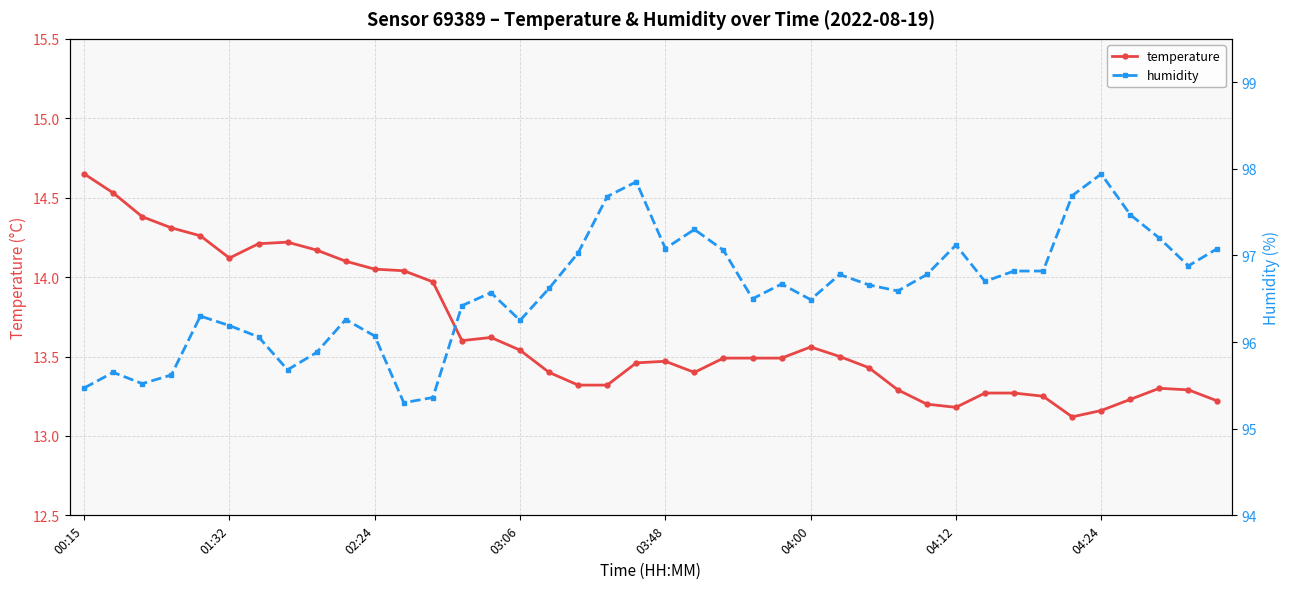

Is it true that temperature equals 22.2 at 03:06?

False